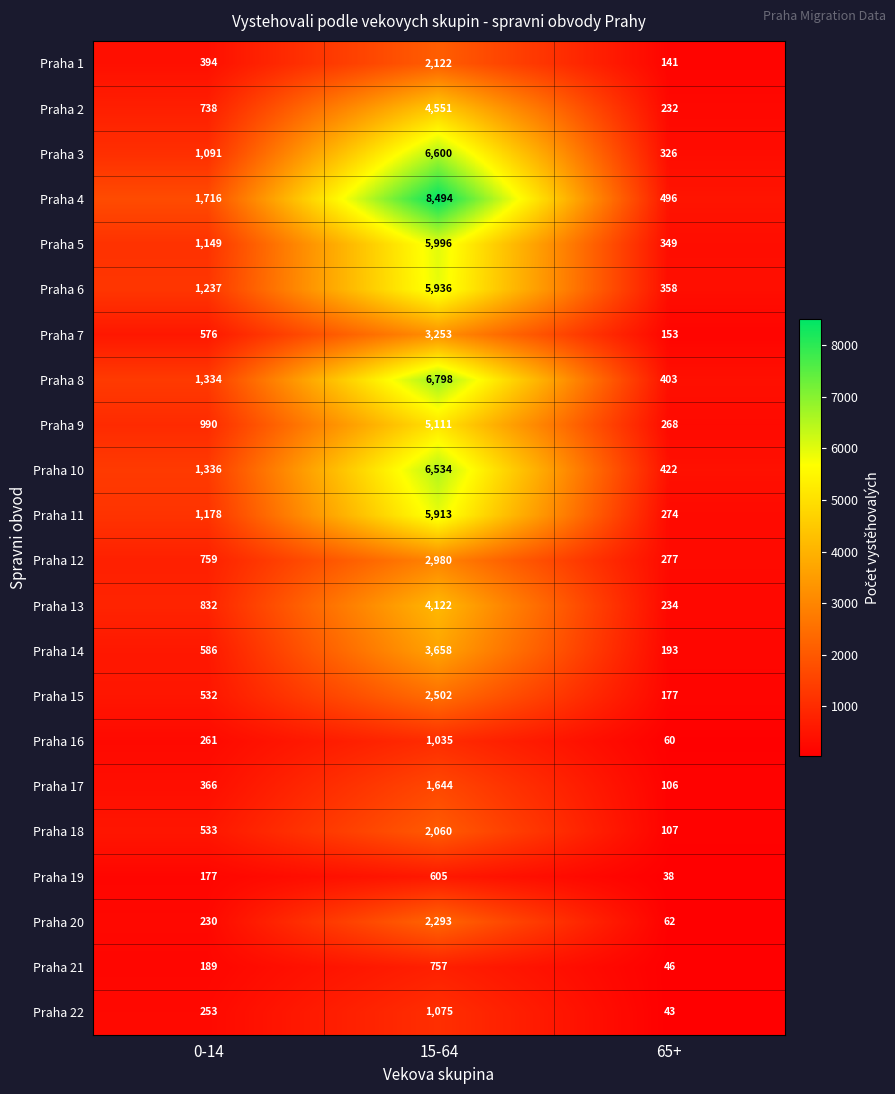

What is the sum of the Praha 20 values at 65+ and 15-64?

2355